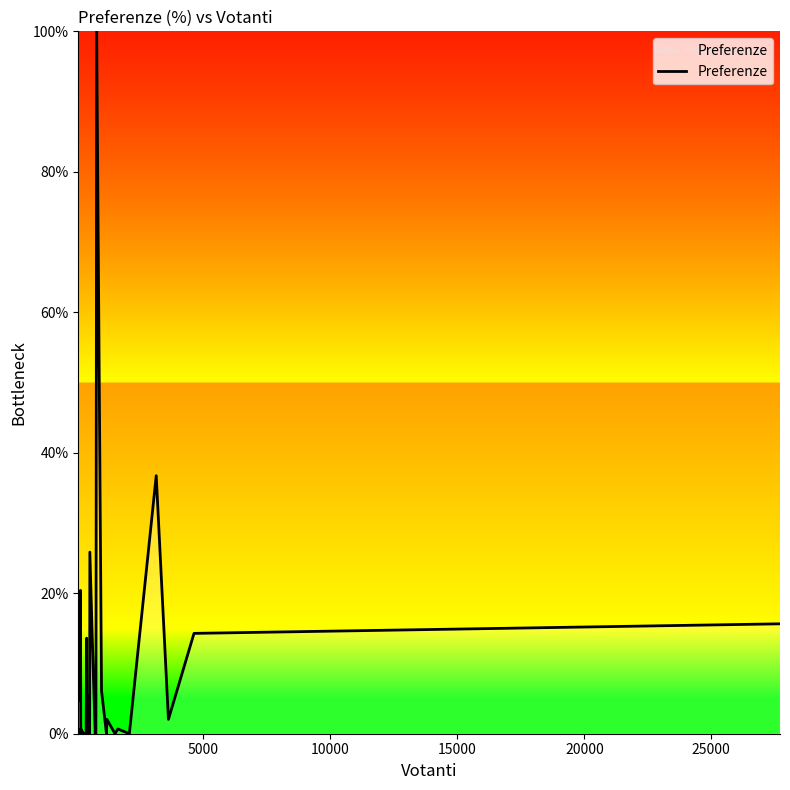

What is the maximum value shown in the chart?

100.0